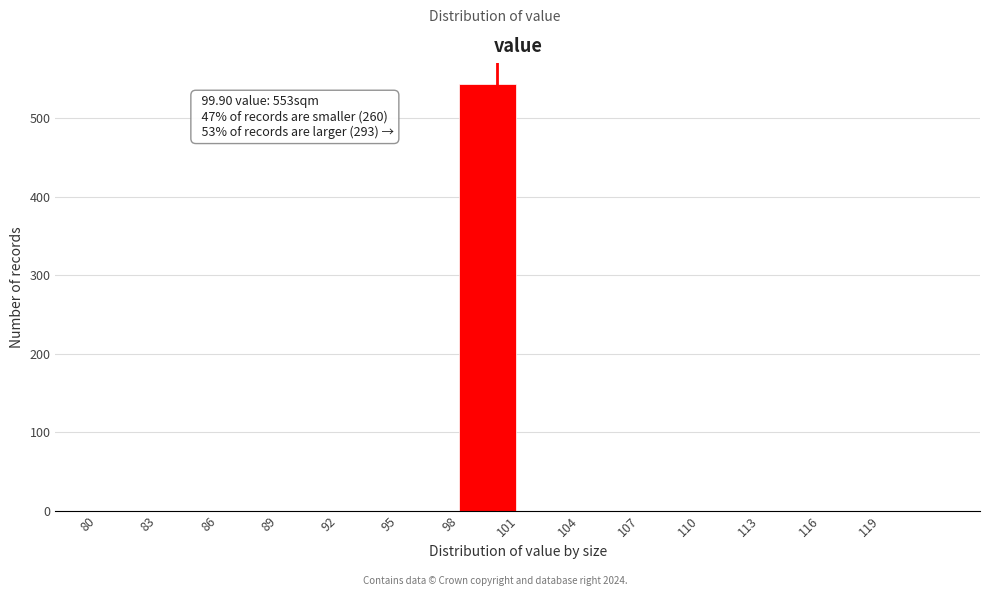

Over which range of the x-axis is the bar tallest?

98 to 101